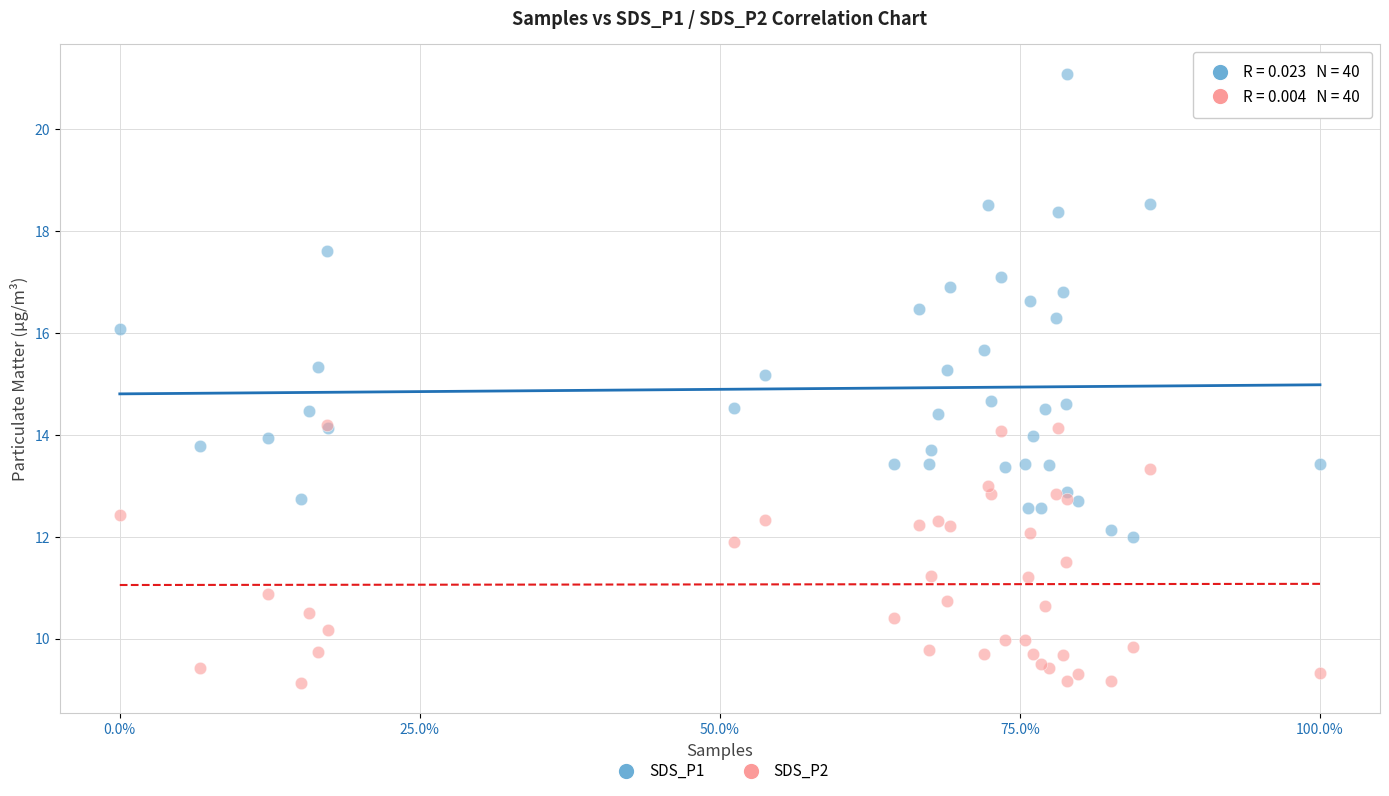

Which series has the largest Y range (max minus min)?

SDS_P1